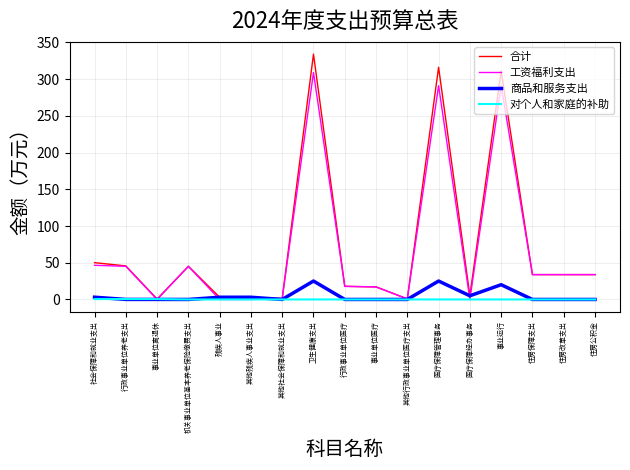

What is the maximum value for 工资福利支出?

309.0